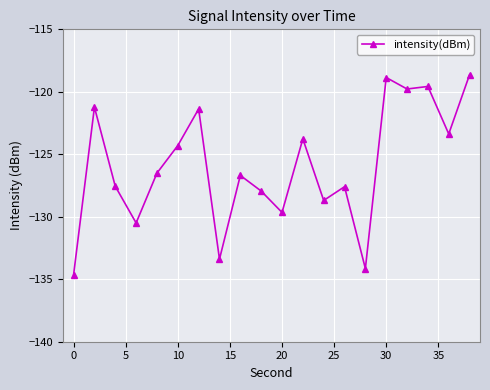

What is the greatest value displayed?

-118.6